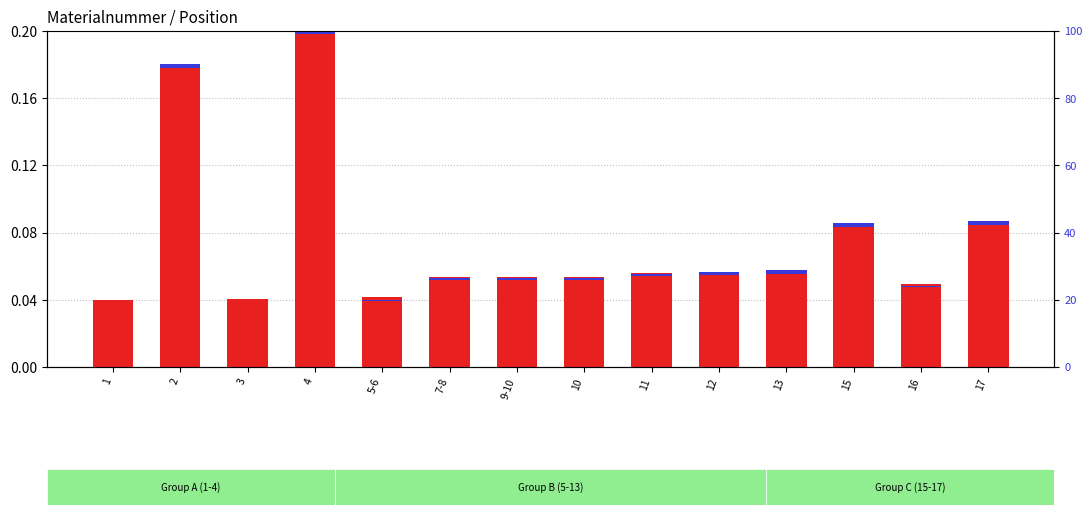

Which series has the largest range (max minus min)?

transformed count